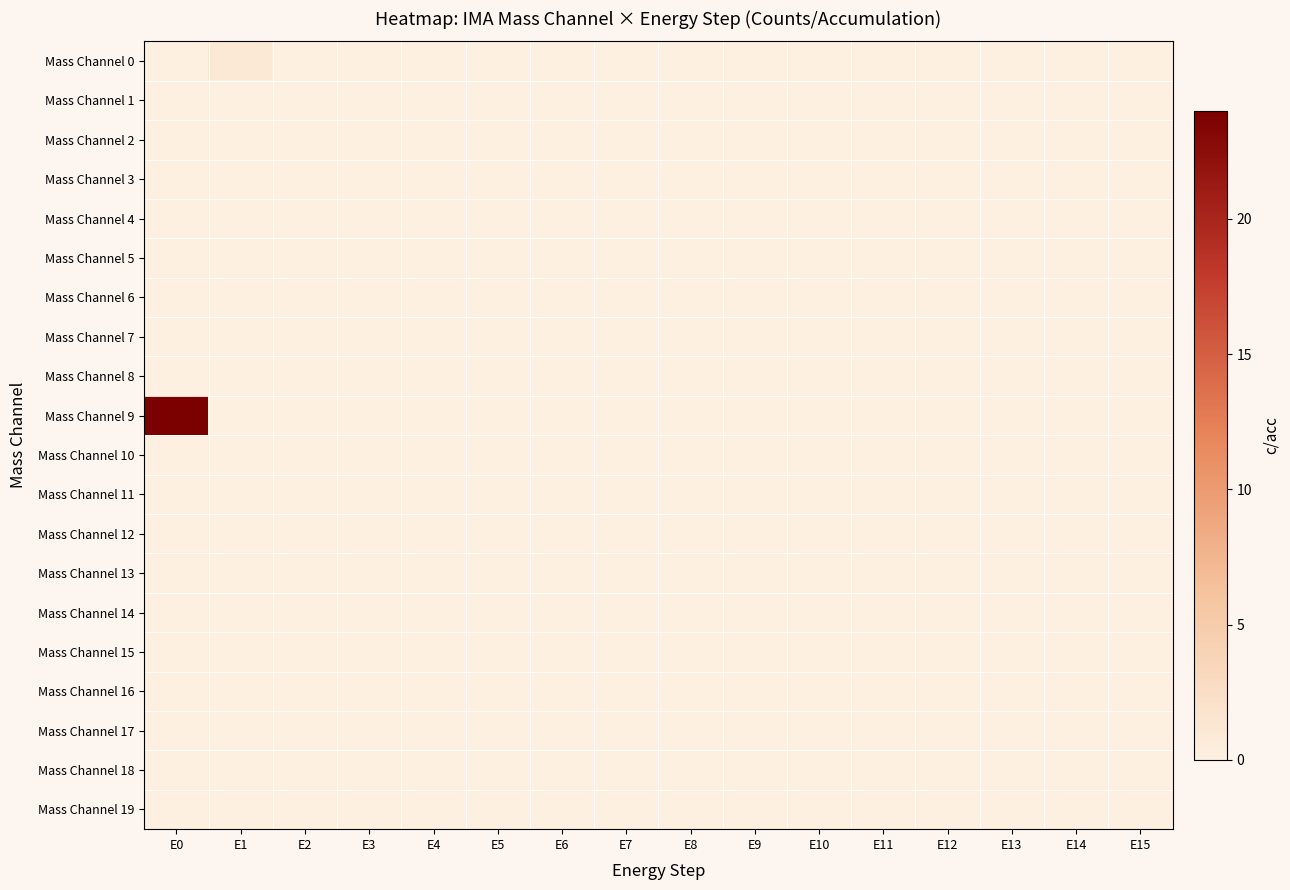

Which series has the widest spread of values?

Mass Channel 9